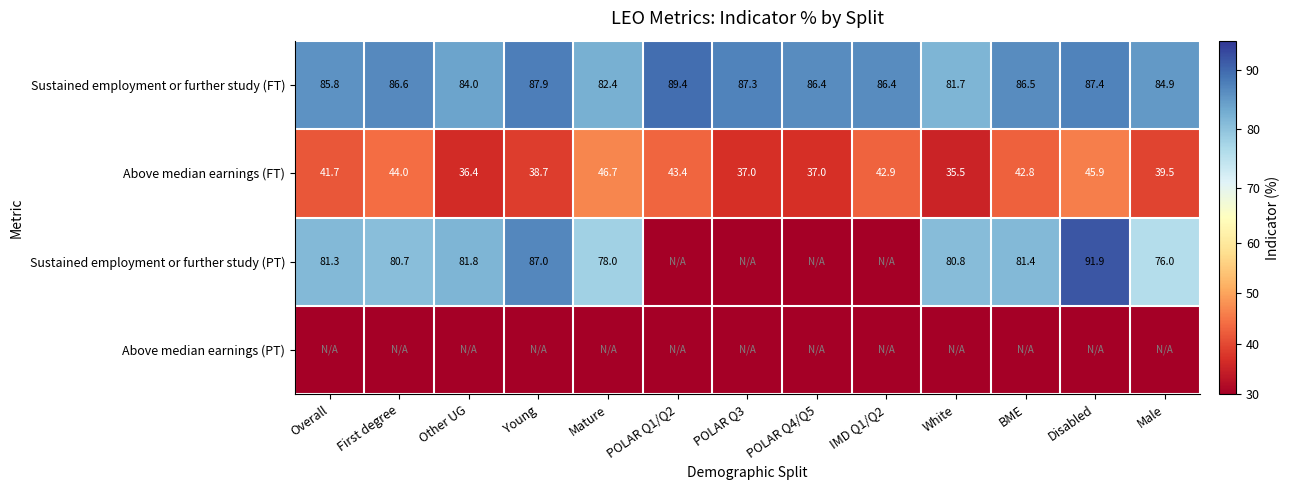

What value does the Above median earnings (FT) series have at Overall?

41.7